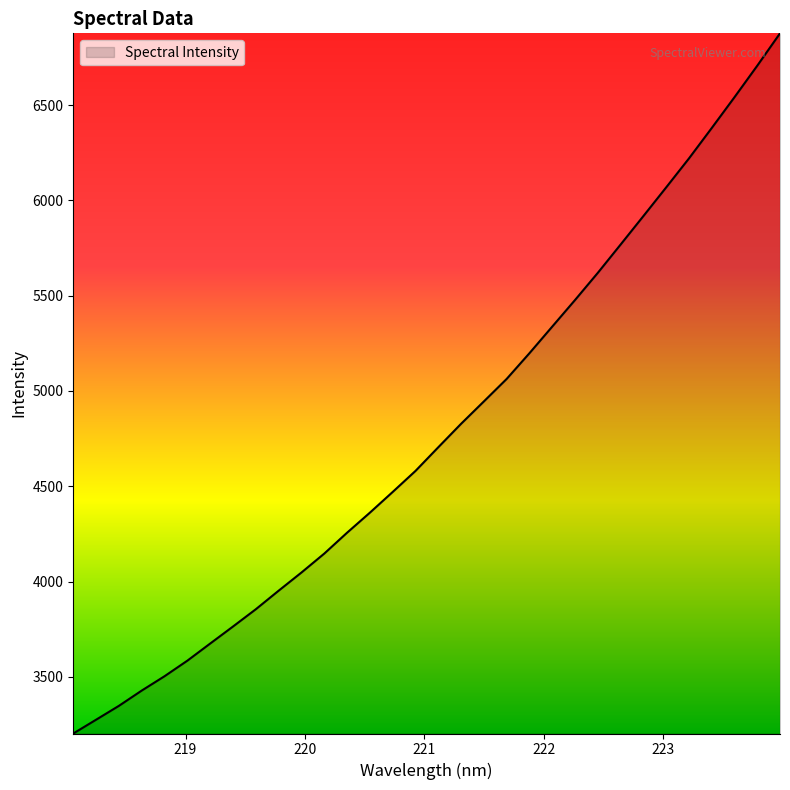

What is the average value?

4784.4